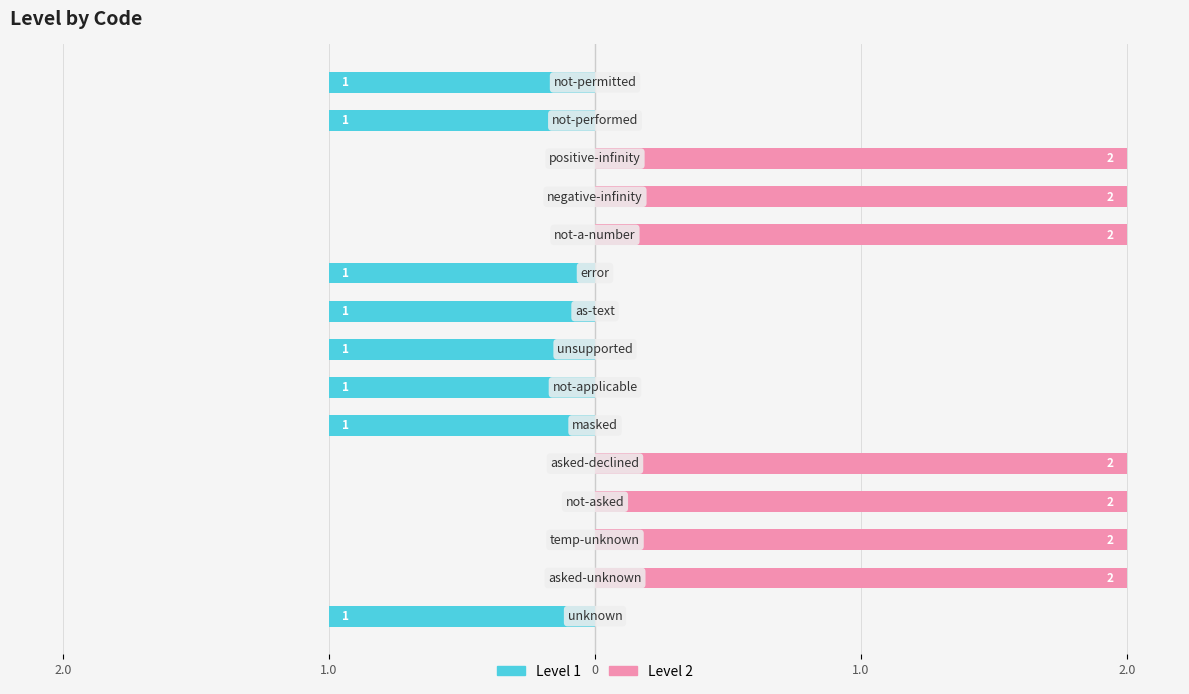

Count the number of categories in the chart.

15